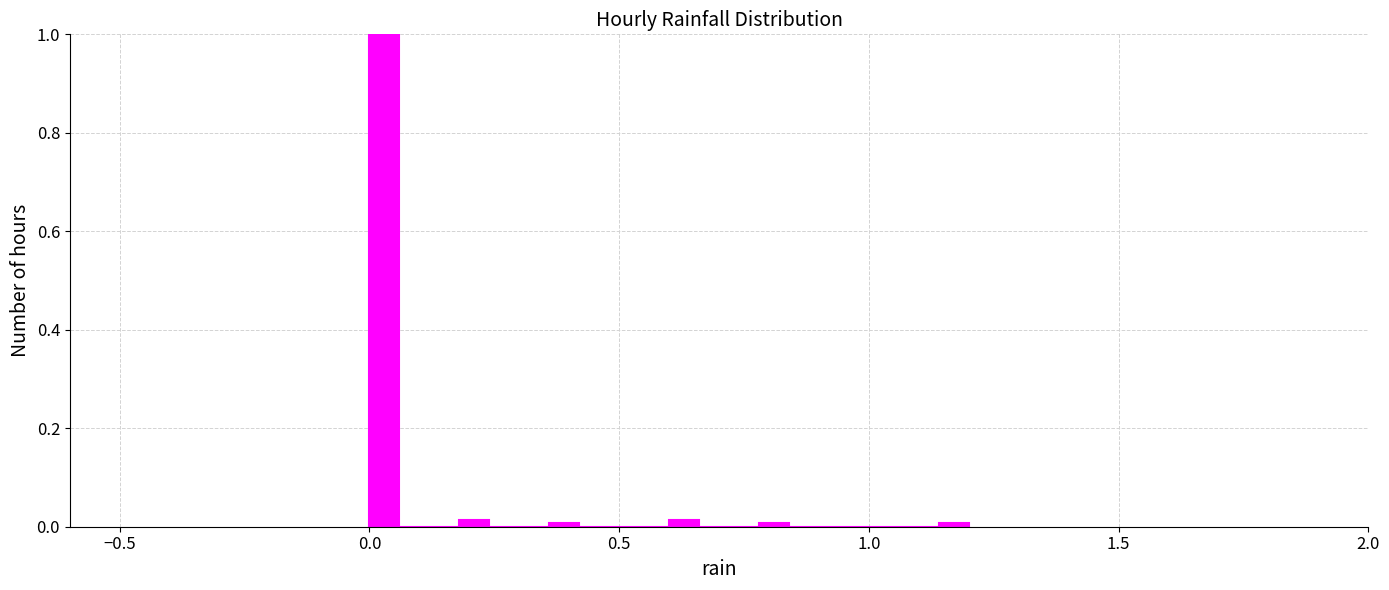

Read against the x-axis, roughly where is the centre of the tallest bar?

0.05